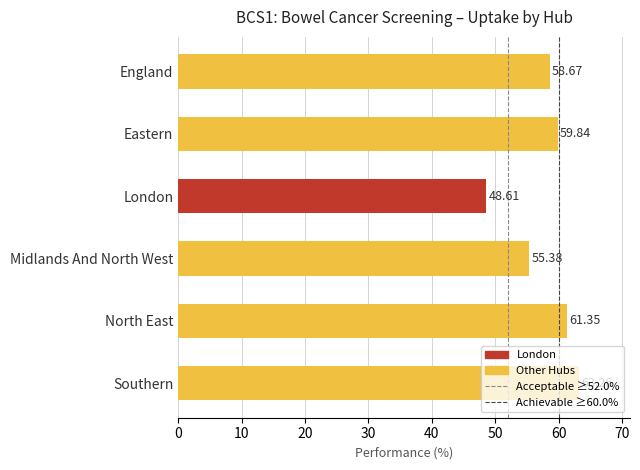

What is the label of the 4th bar from the bottom?

London